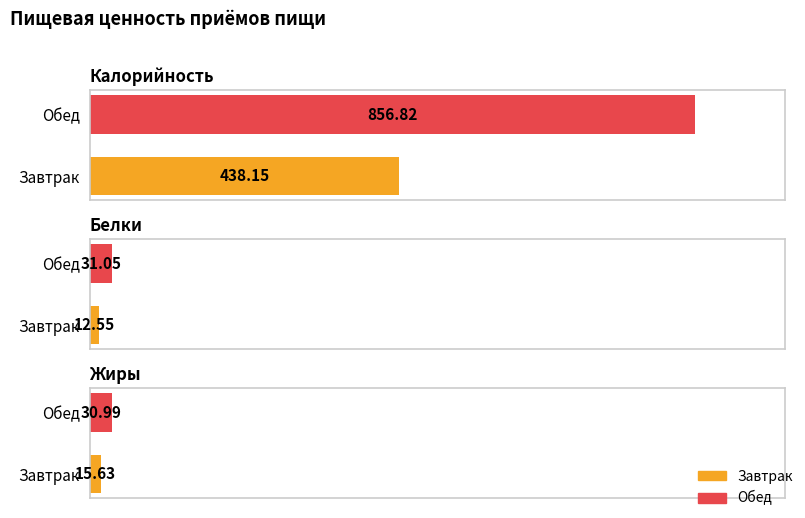

List the labels in order of Жиры value, smallest first.

Завтрак, Обед